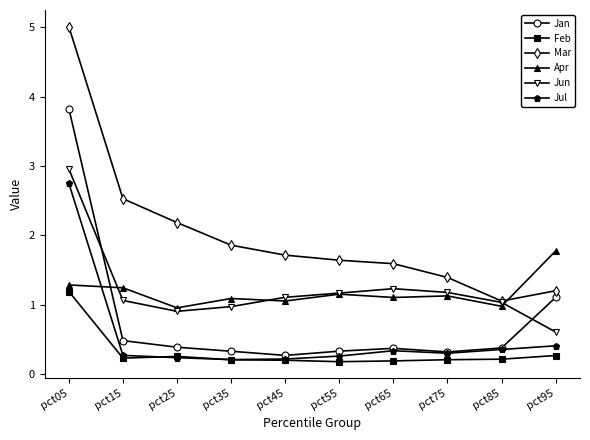

In Jul, how many points are higher than both neighbors (excluding endpoints)?

1